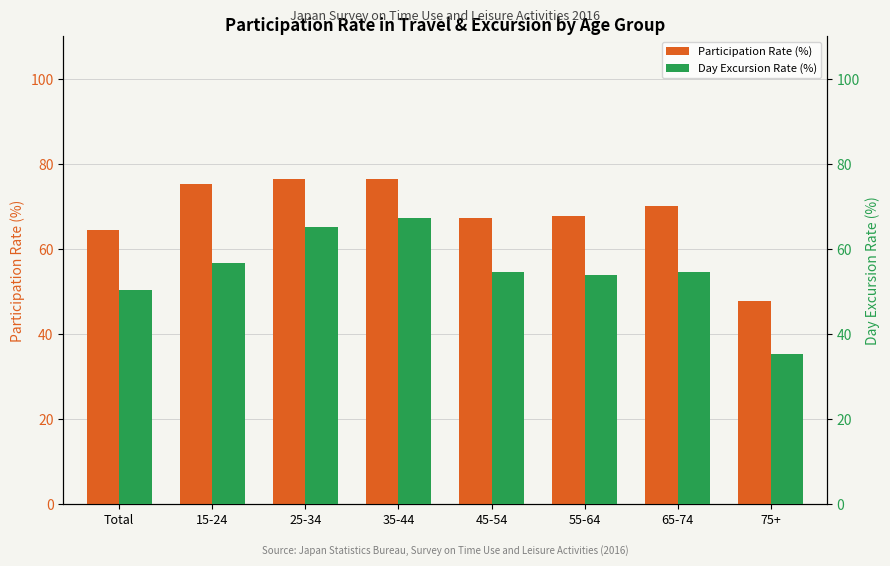

Count the number of data series in this chart.

2